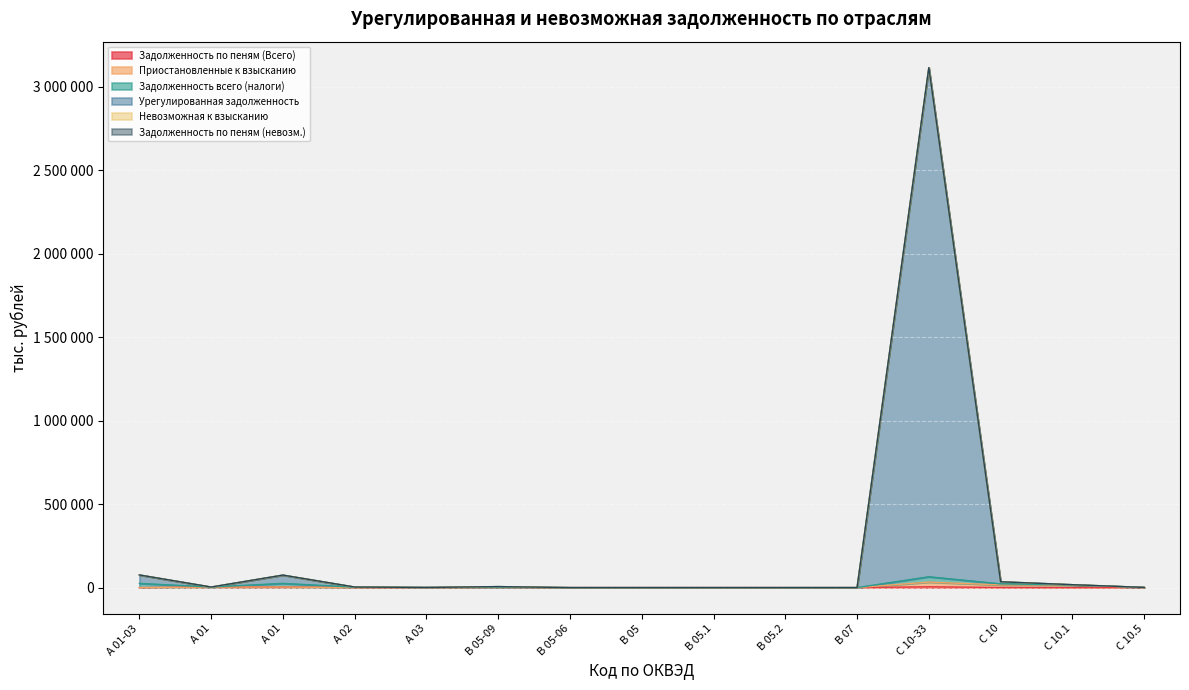

What is the sum of all Урегулированная задолженность values?

3331933